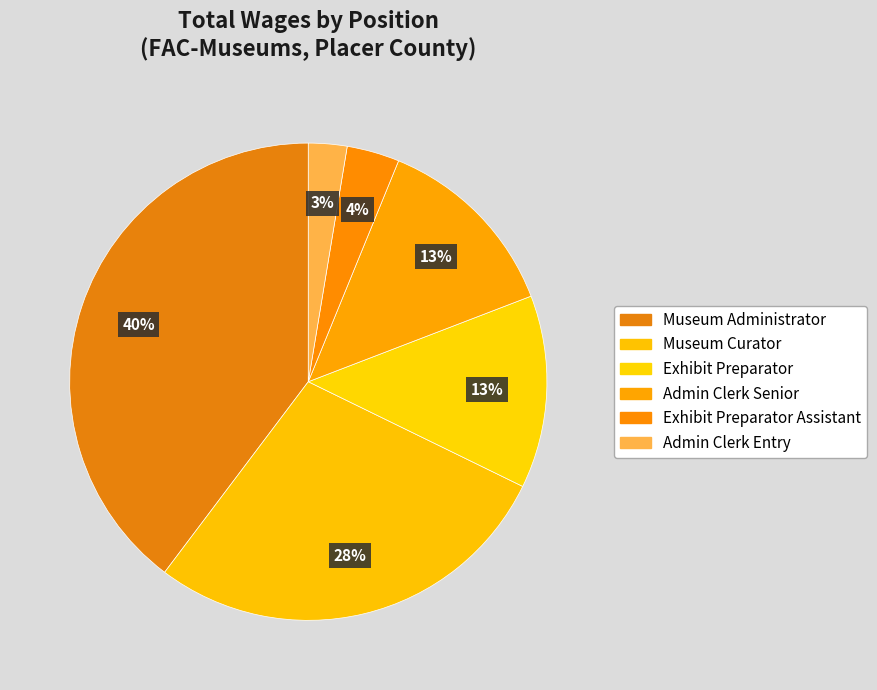

How many segments does this pie chart have?

6